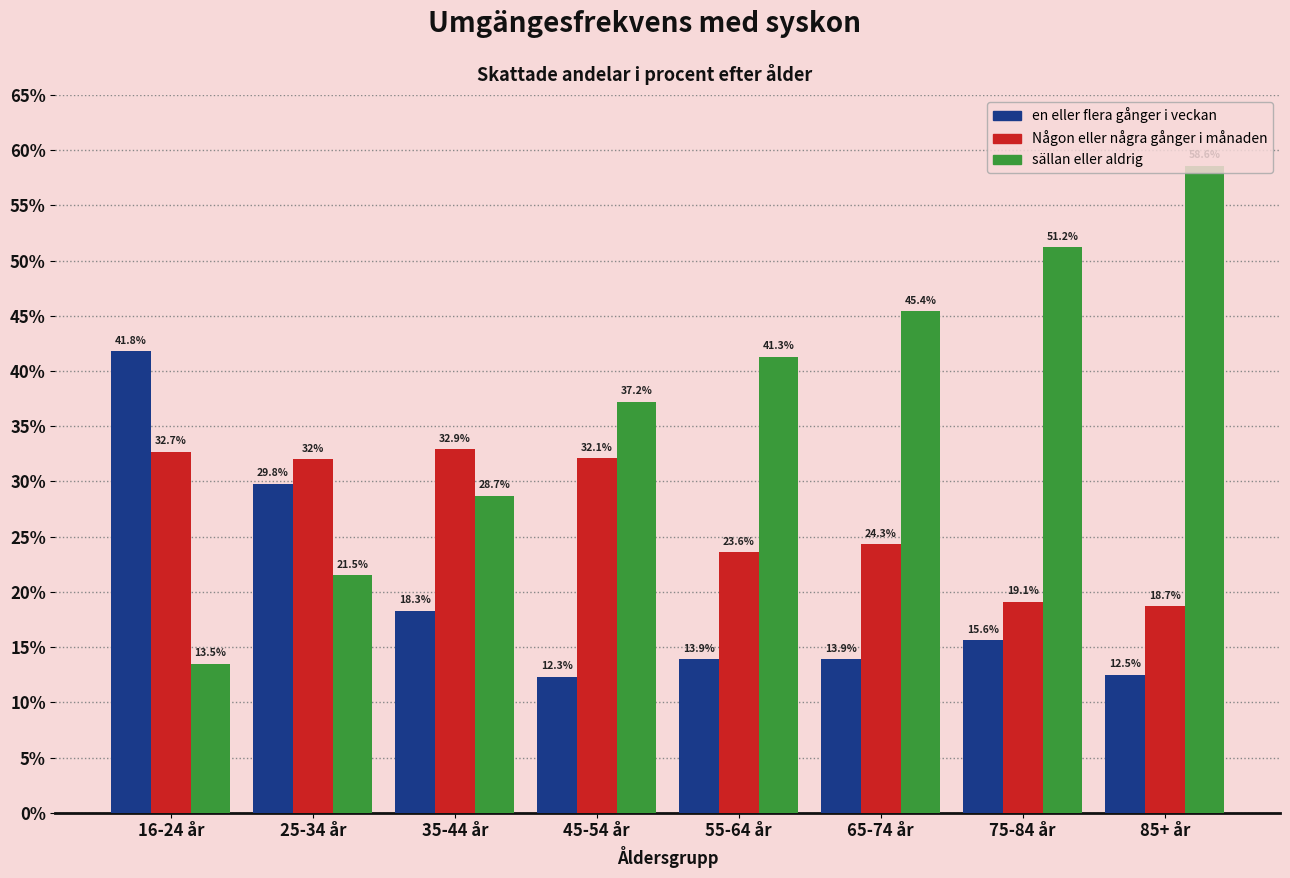

At which category is the sum across all series the highest?

85+ år